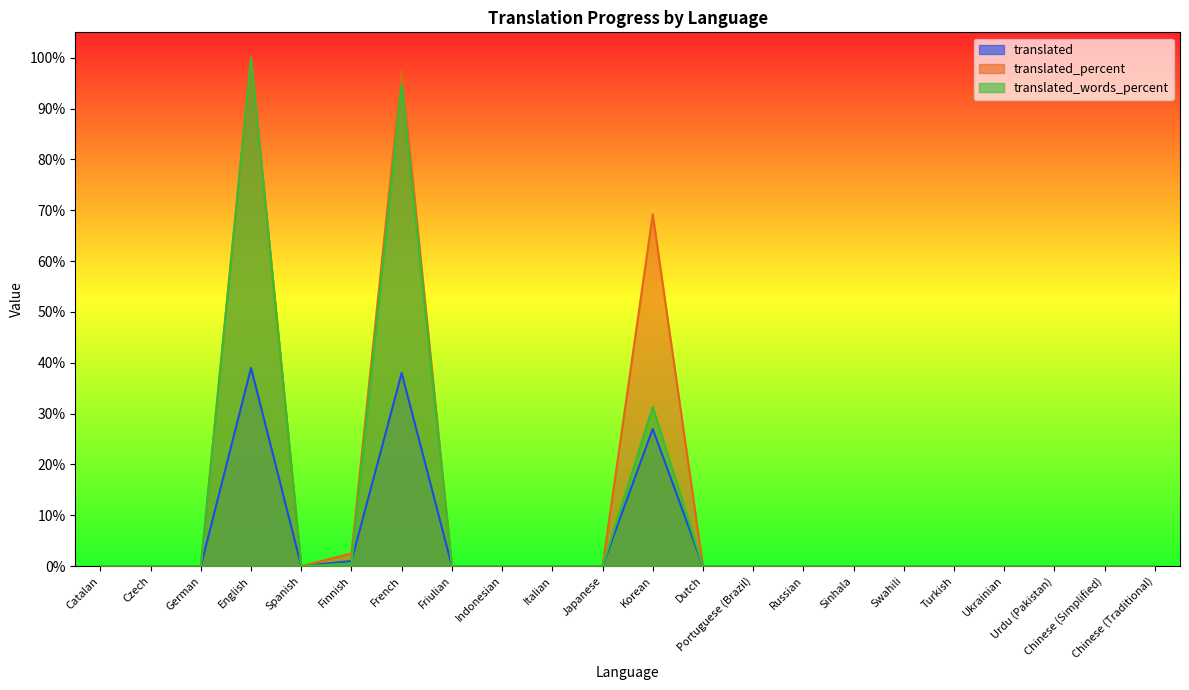

Which has a higher value, German or Sinhala?

German